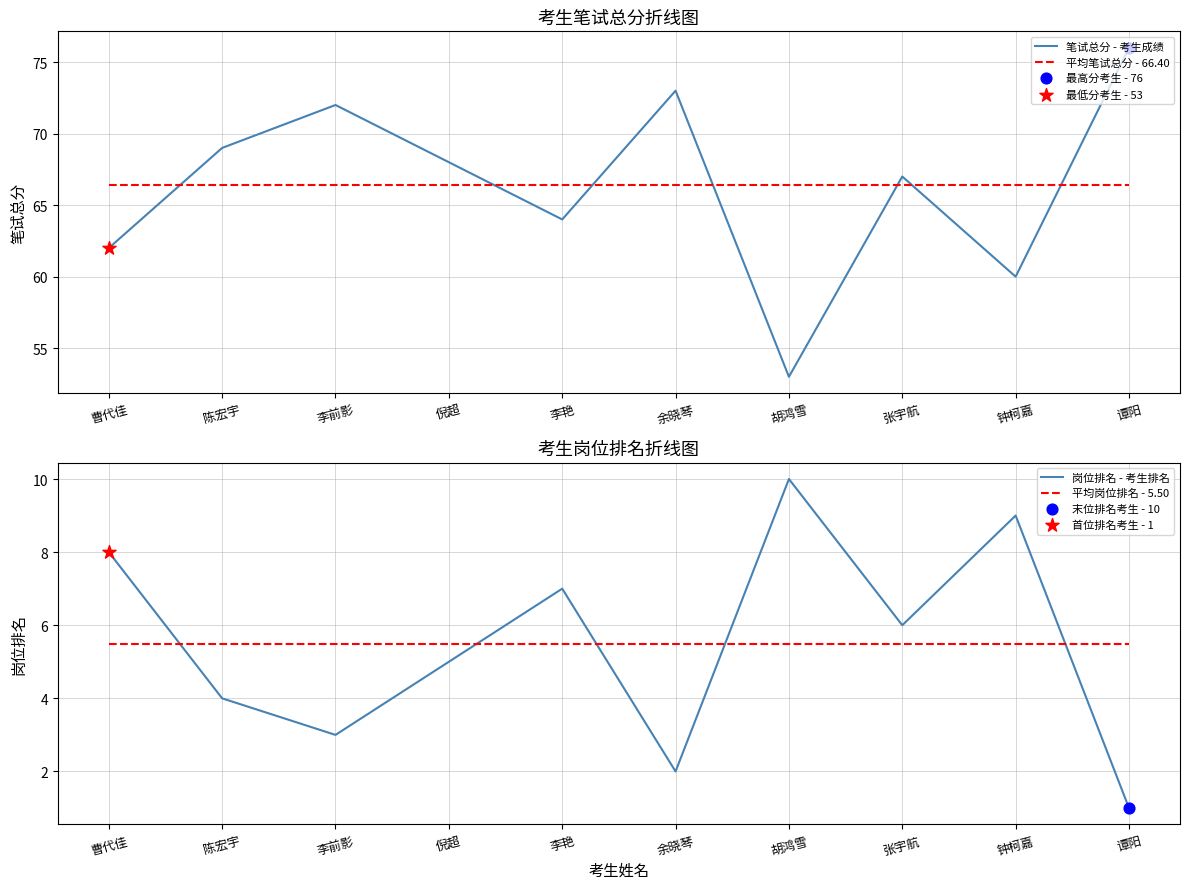

Which series reaches the minimum Y coordinate?

岗位排名 - 考生排名